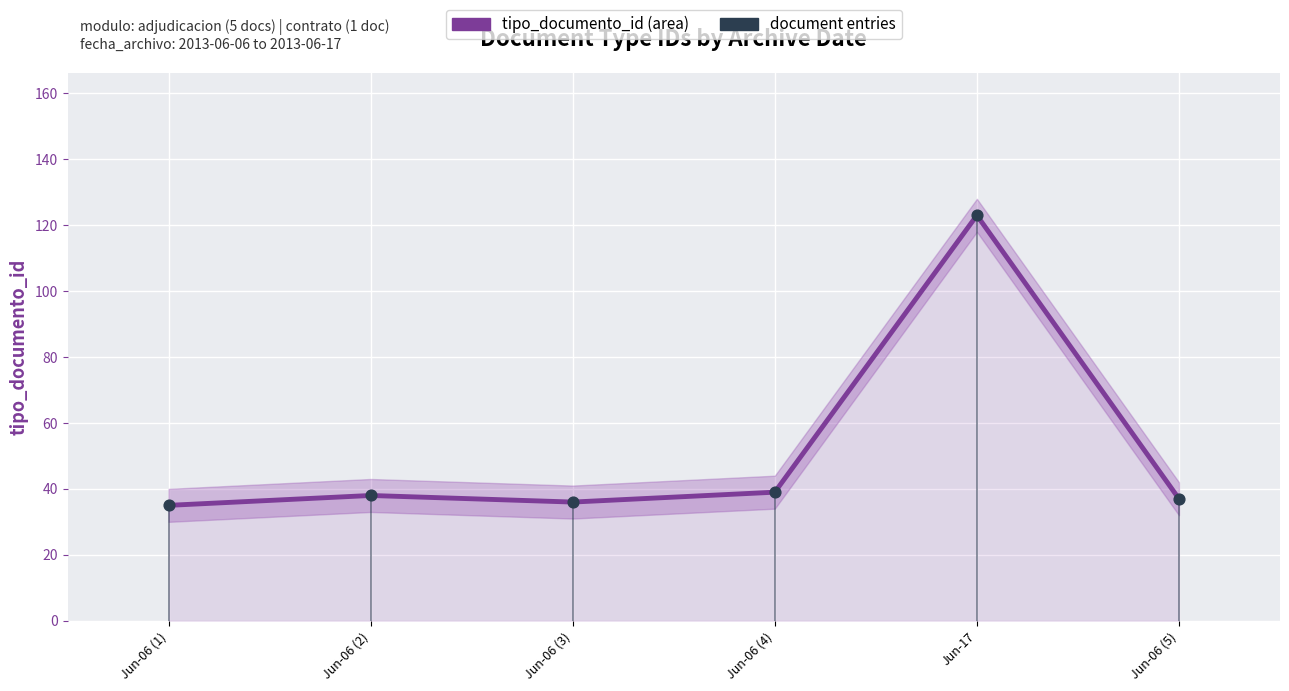

Which series reaches the maximum Y coordinate?

tipo_documento_id